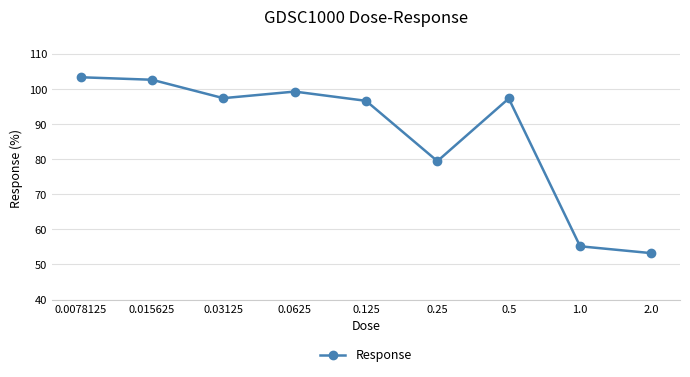

The value at 2.0 is 53.2. True or false?

True